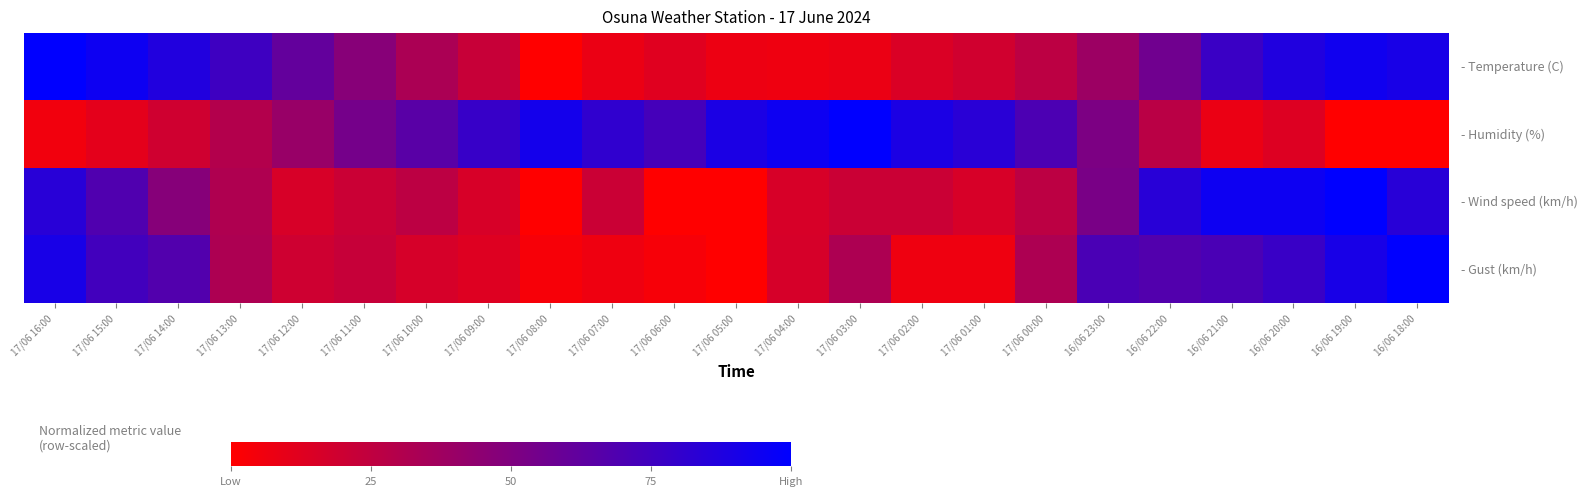

What is the total value across all series at 17/06 09:00?

1.3